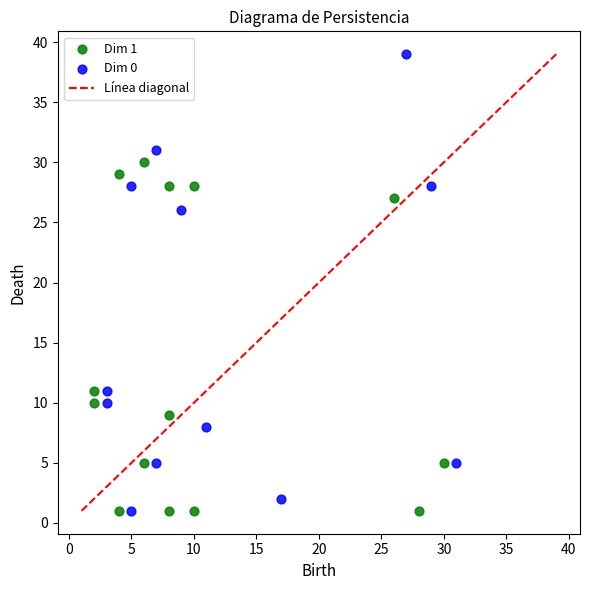

Which series contains the highest Y value?

Dim 0